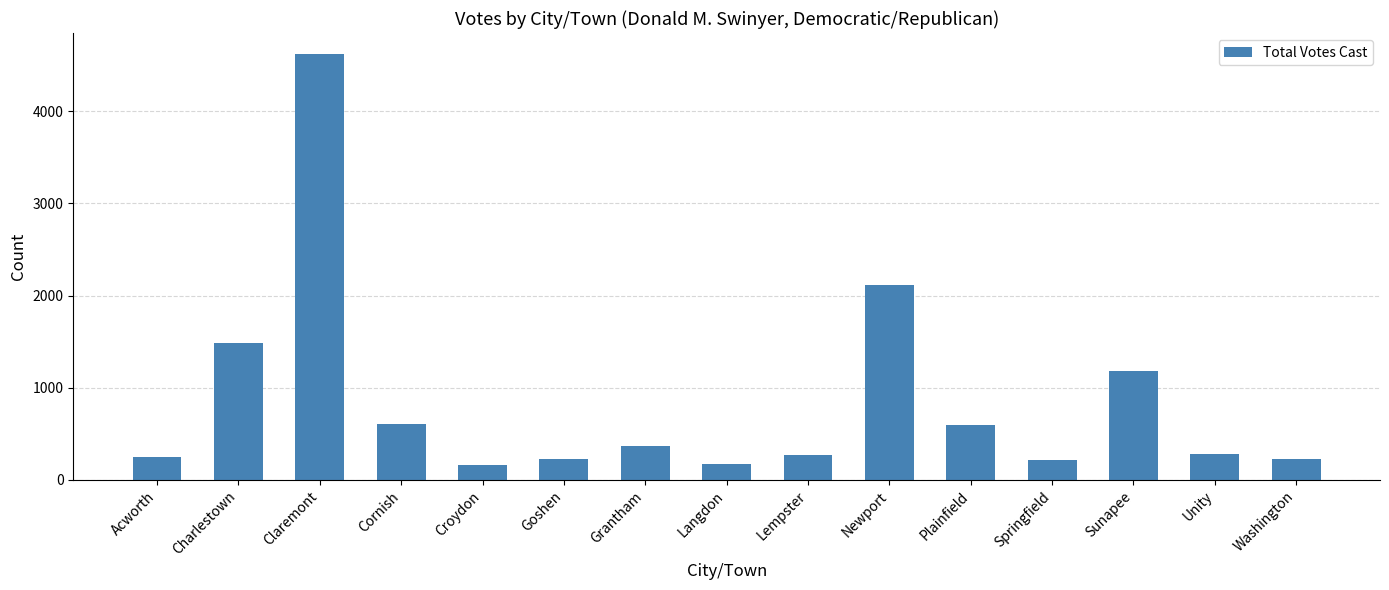

True or false: the data shows 610 at Cornish.

True